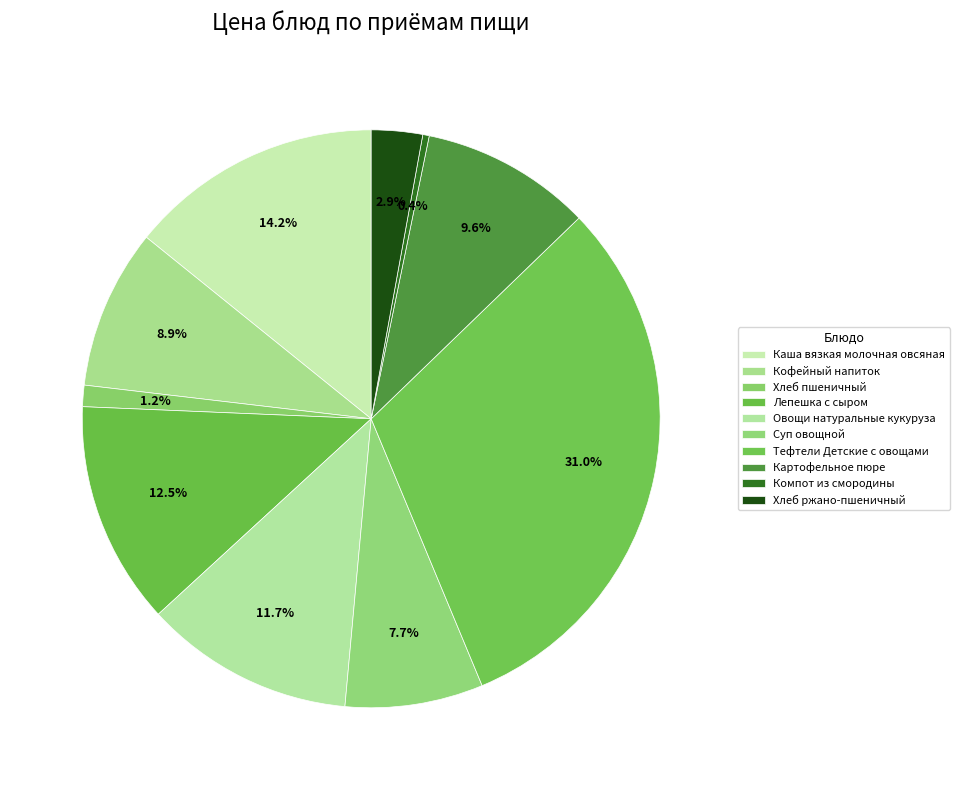

Count the number of slices in the pie.

10